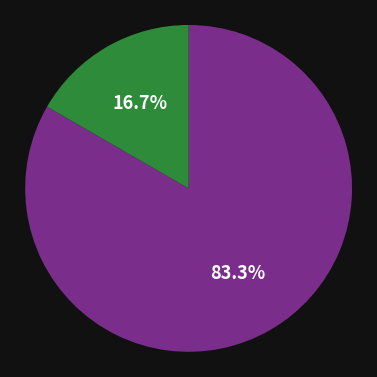

Is there a majority slice in this chart?

Yes